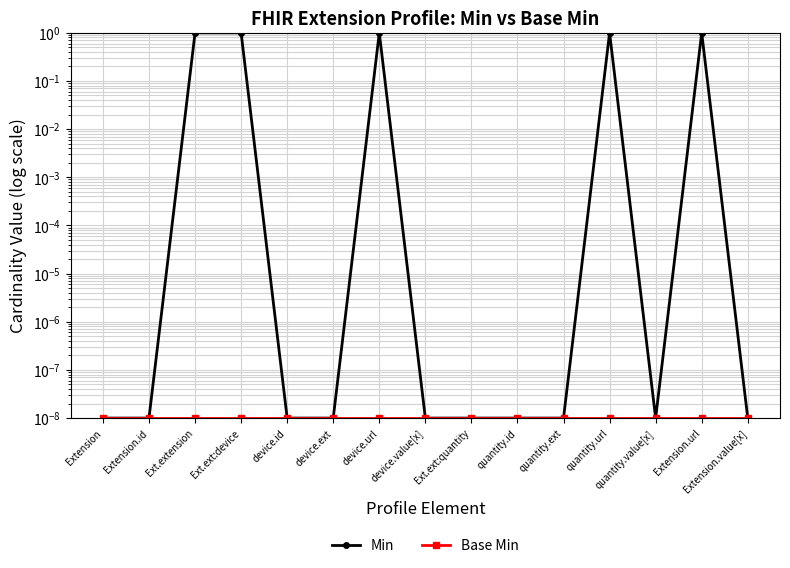

Reading left to right, transcribe all the data shown in this chart.

Min: 0.0	0.0	1.0	1.0	0.0	0.0	1.0	0.0	0.0	0.0	0.0	1.0	0.0	1.0	0.0
Base Min: 0.0	0.0	0.0	0.0	0.0	0.0	0.0	0.0	0.0	0.0	0.0	0.0	0.0	0.0	0.0